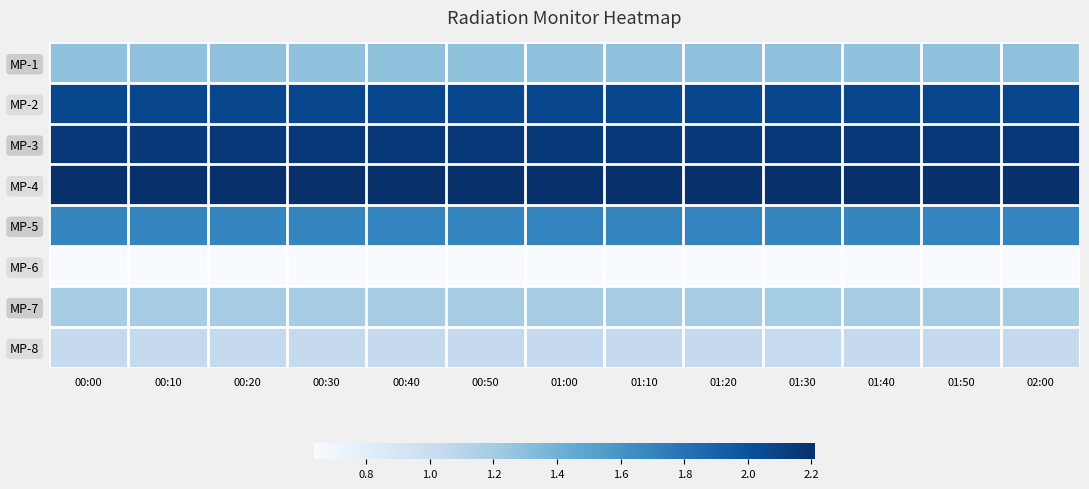

Which series changed the most between 00:00 and 00:20?

MP-2